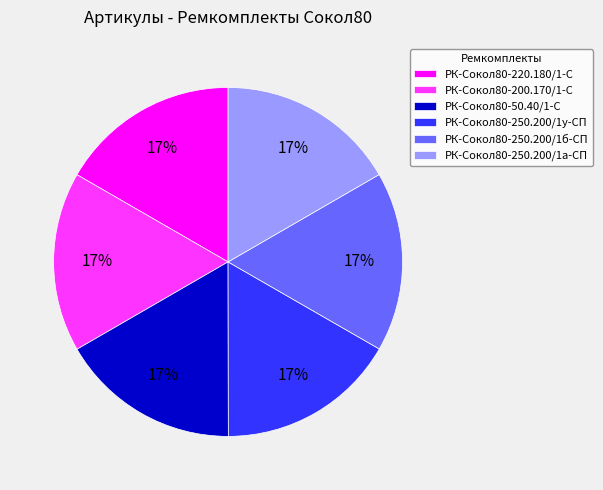

Does any single category account for the majority?

No